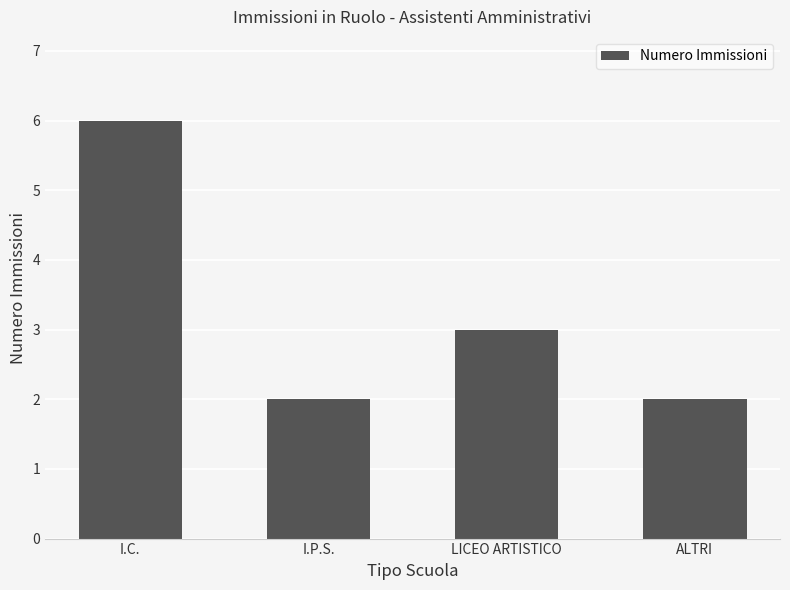

The chart shows a value of 1 at I.P.S.. True or false?

False